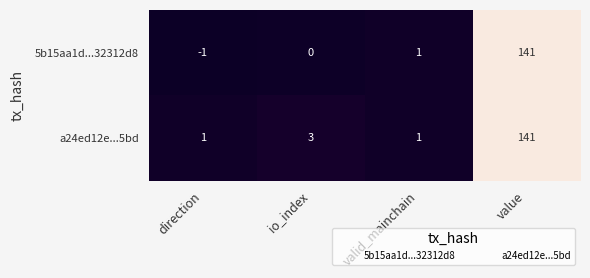

Rank the series by their average value, from highest to lowest.

a24ed12e...5bd, 5b15aa1d...32312d8